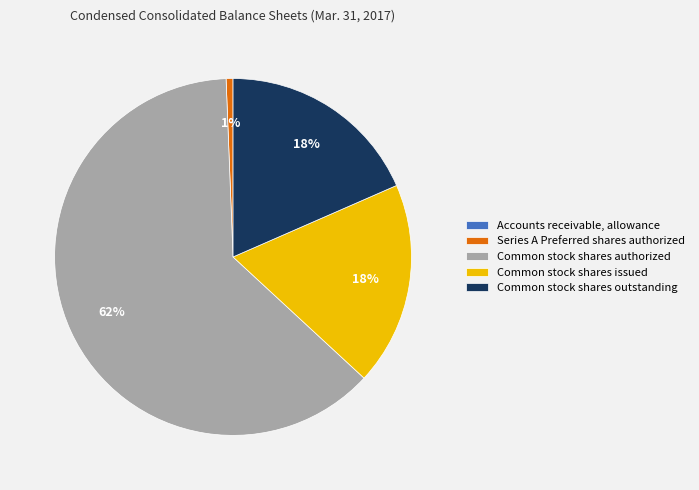

To the nearest percent, what is the combined percentage of Common stock shares issued and Series A Preferred shares authorized?

19%